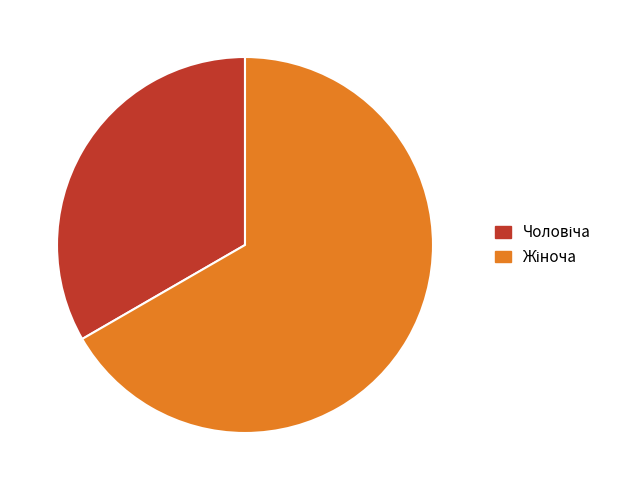

Is there a majority slice in this chart?

Yes